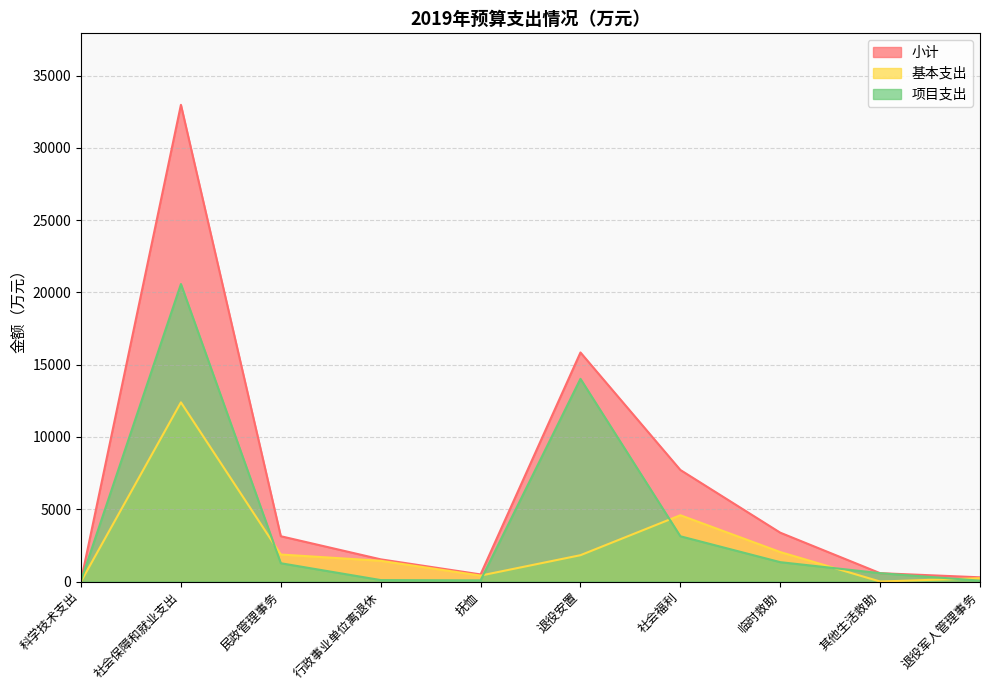

What is the label of the 5th point from the left?

抚恤